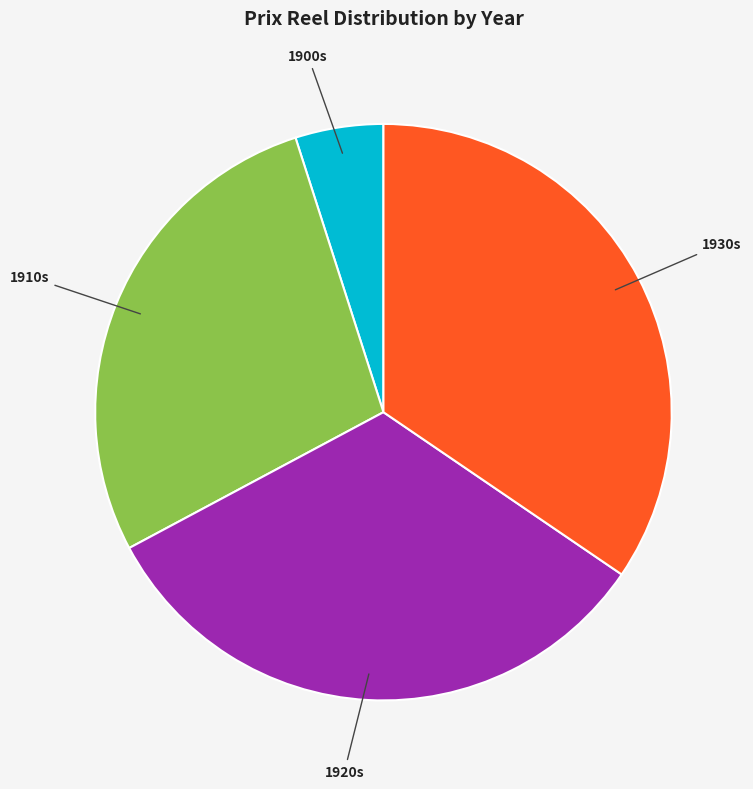

Does any single category account for the majority?

No